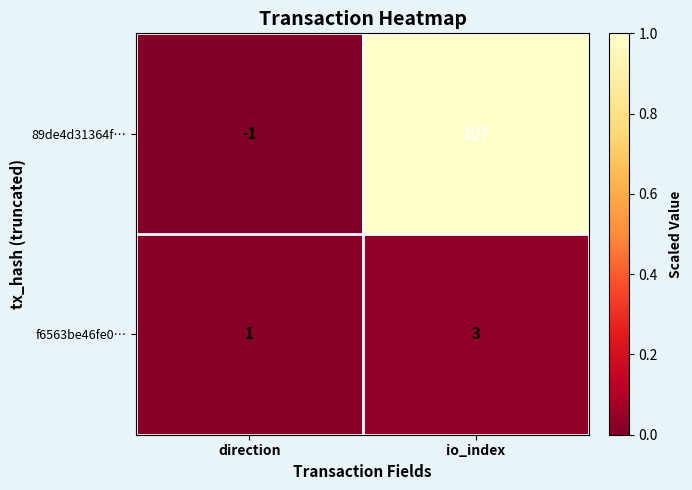

Which series has the widest spread of values?

89de4d31364f…